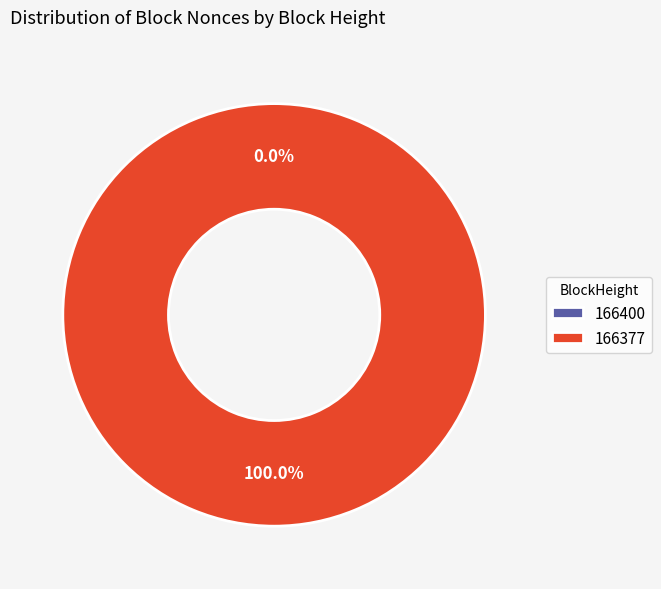

The 166400 slice represents 0% of the pie. True or false?

True